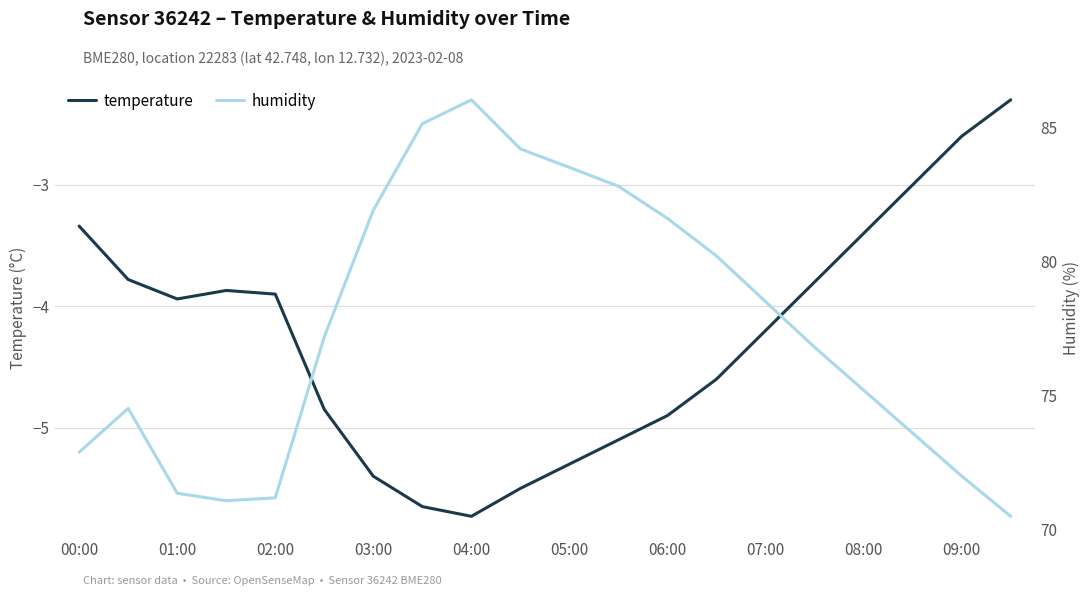

Is it true that temperature equals -5.7 at 04:00?

True